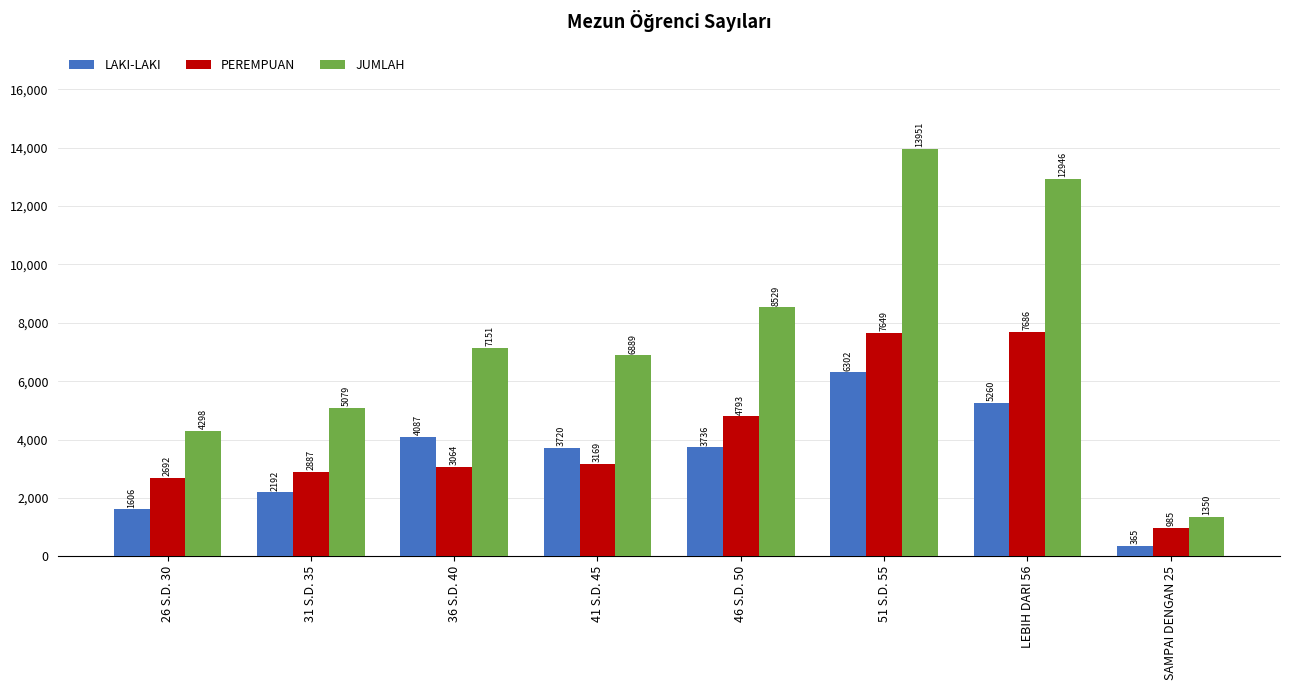

At how many categories does at least one series exceed 12824?

2